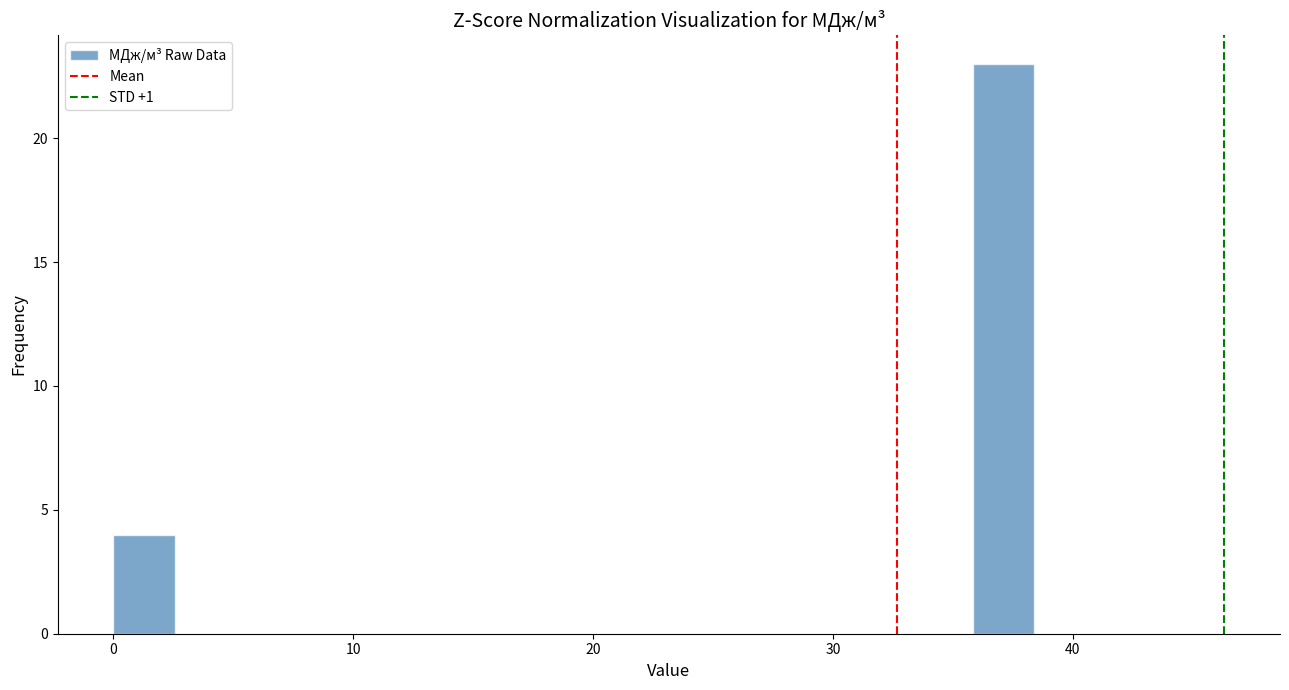

Read against the x-axis, roughly where is the centre of the tallest bar?

37